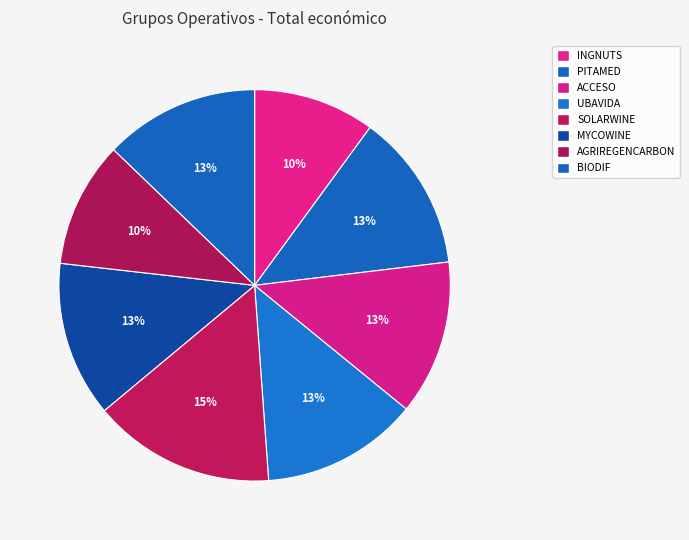

How many slices are in this pie chart?

8